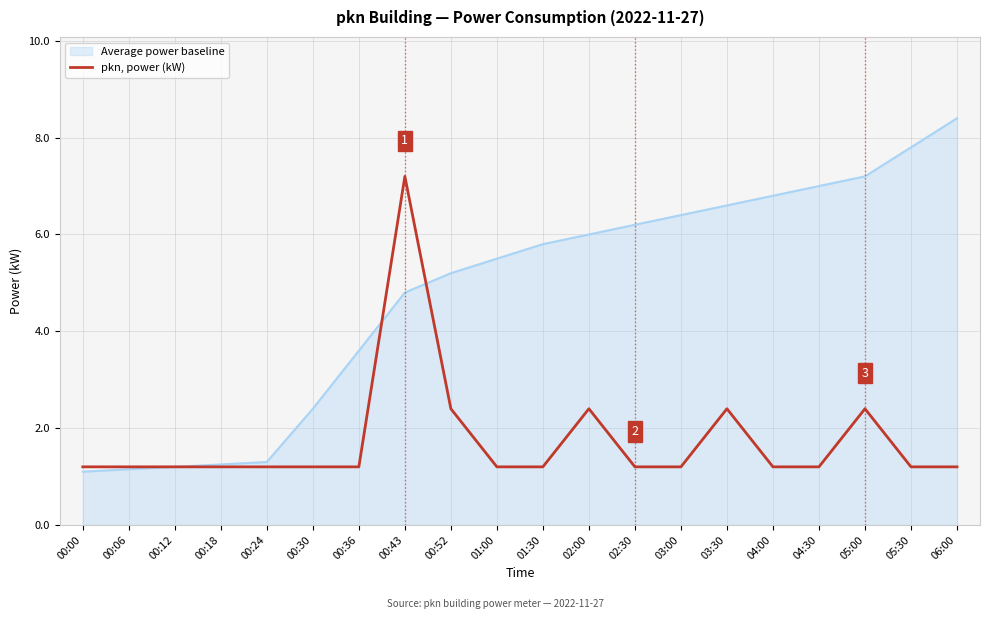

What position from the right is 00:52?

12